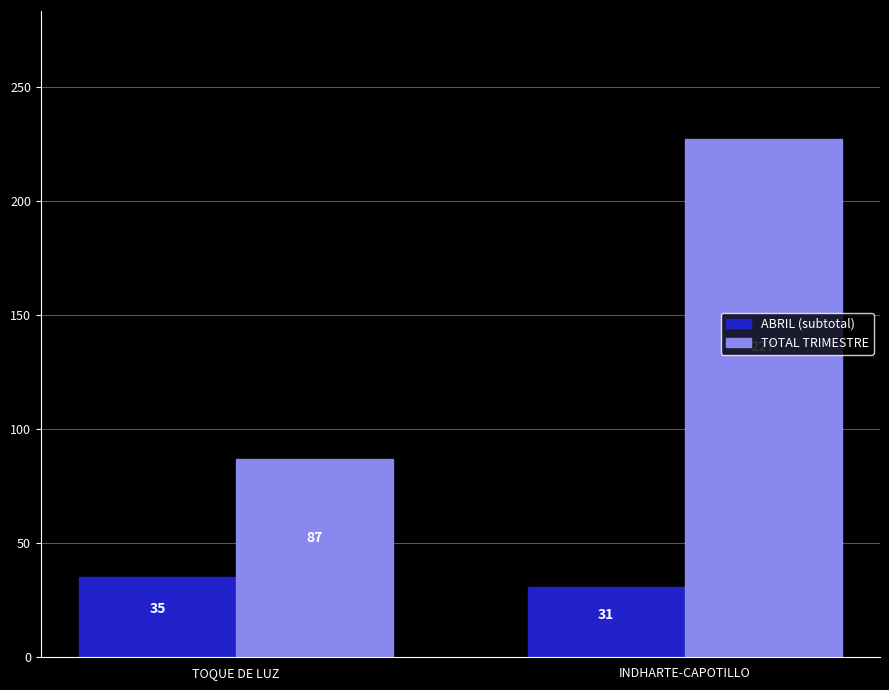

What is the label of the 1st bar from the left?

TOQUE DE LUZ